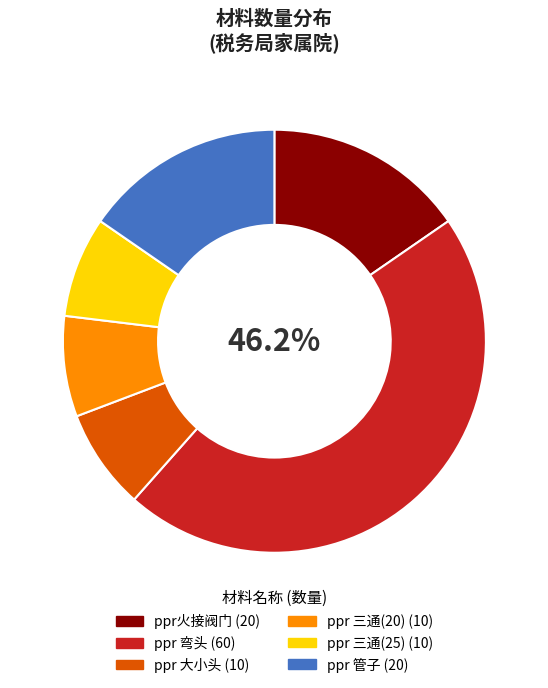

Which slice is the largest?

ppr 弯头